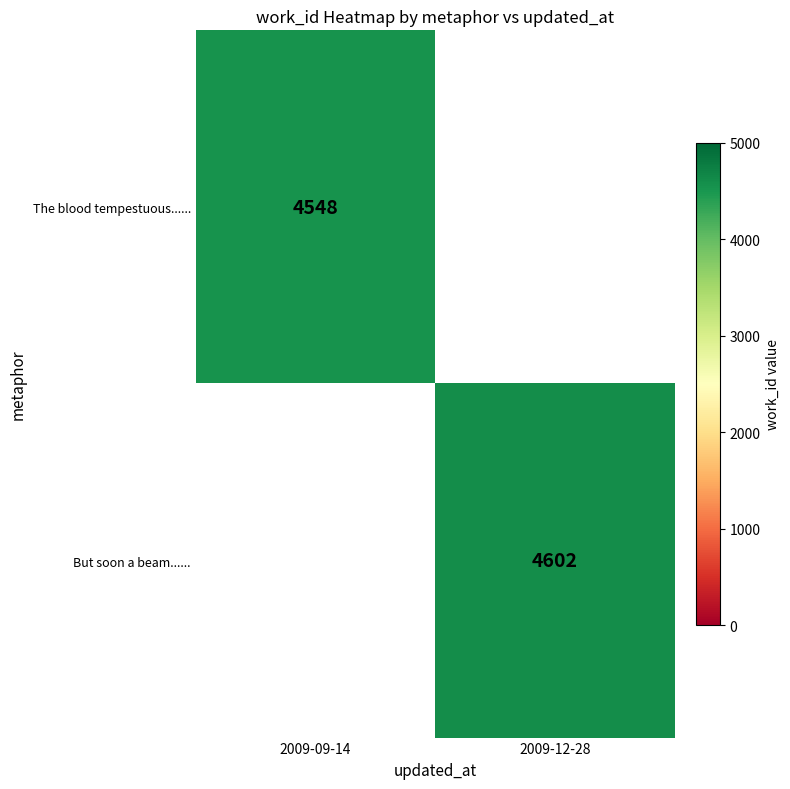

Read the The blood tempestuous...... value at 2009-09-14.

4548.0